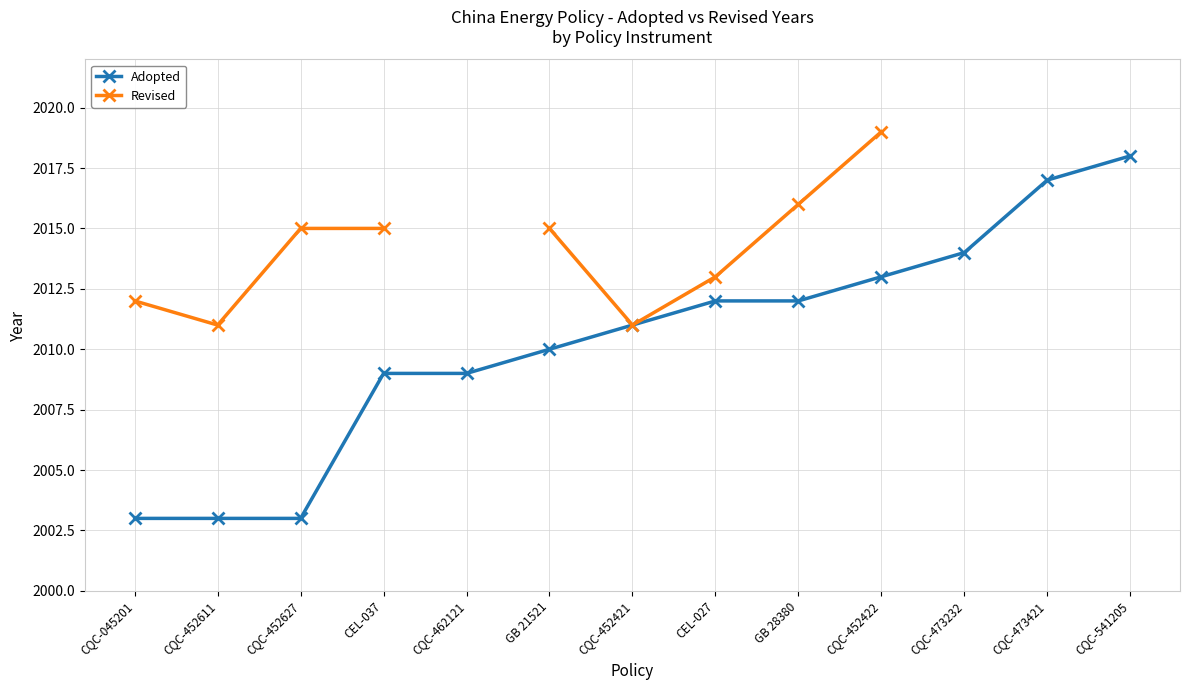

What is the total value across all series at CQC-452627?

4018.0